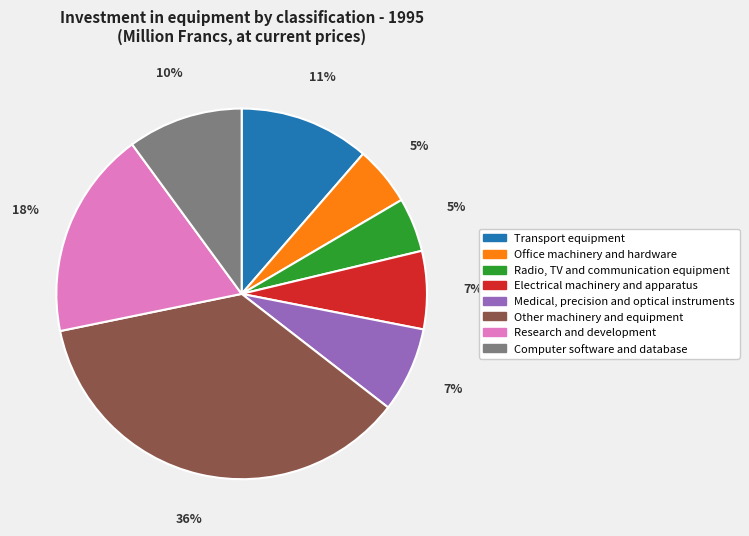

Does any single category account for the majority?

No